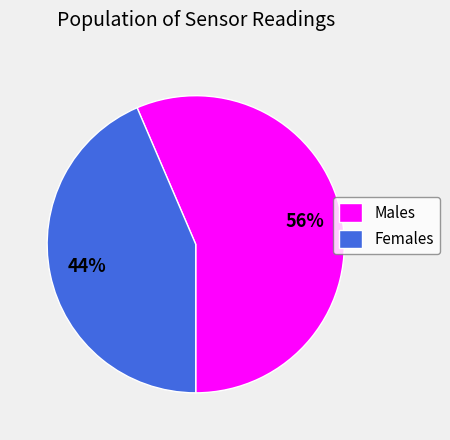

Do Males and Females together represent more than half of the pie?

Yes